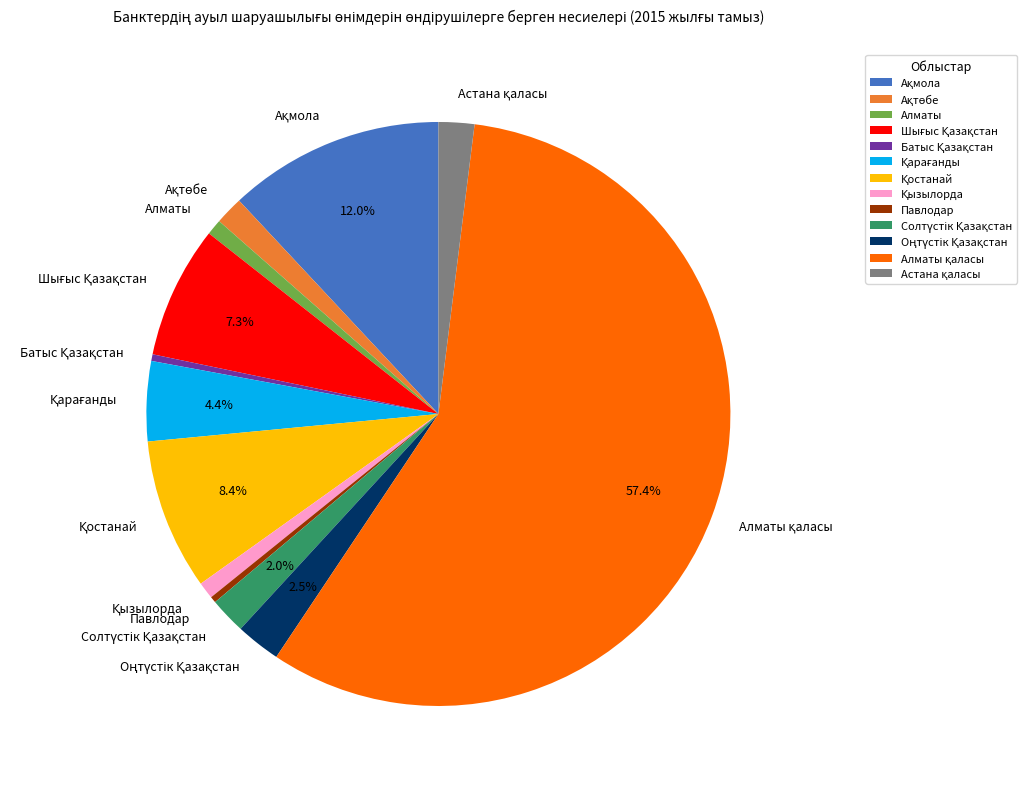

Is there a majority slice in this chart?

Yes